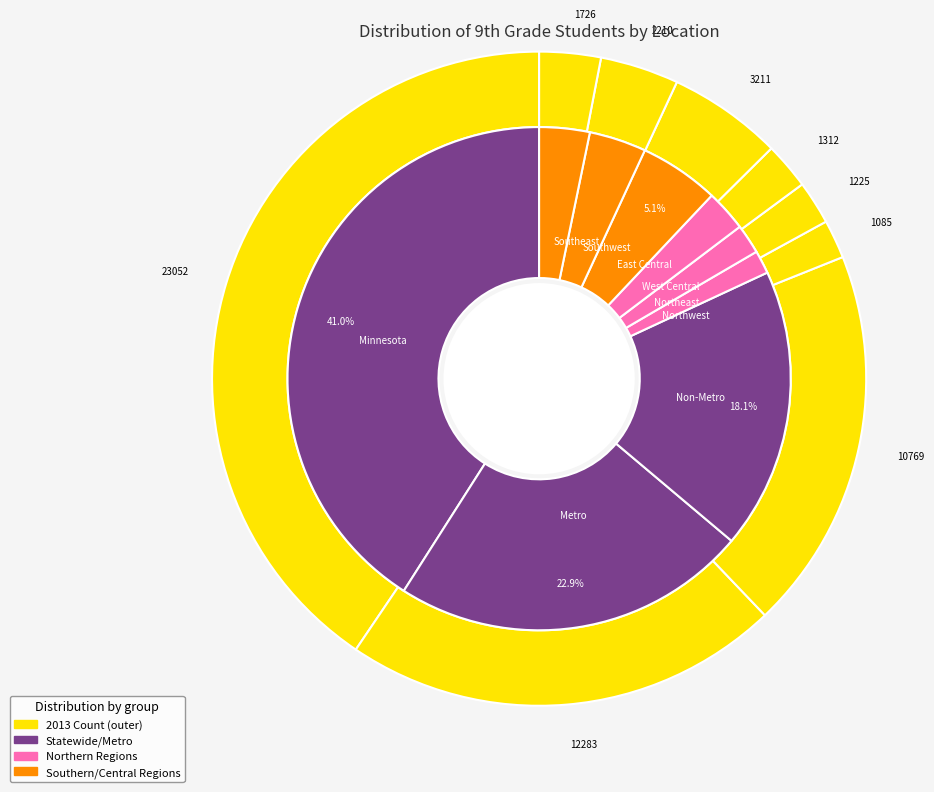

To the nearest percent, what percentage of the pie is Metro?

23%